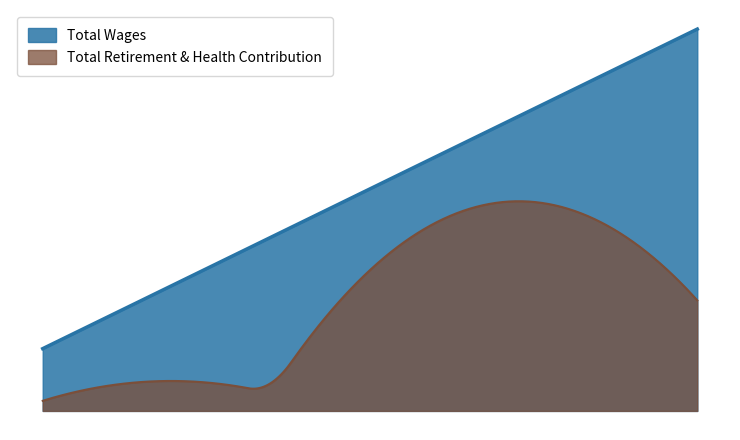

Count the number of data series in this chart.

2